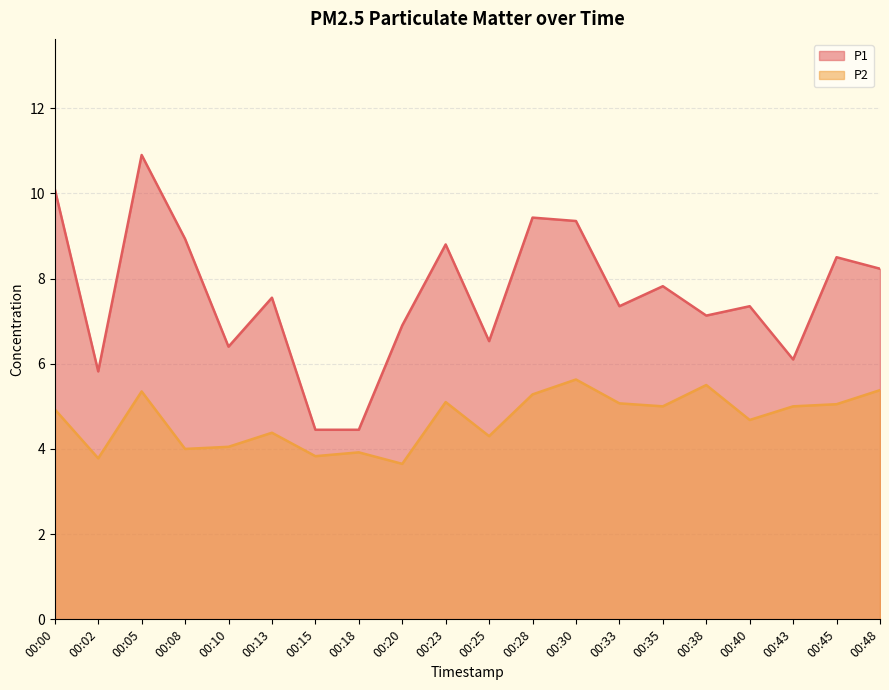

What is the value of the P1 point at the 10th from the left?

8.8